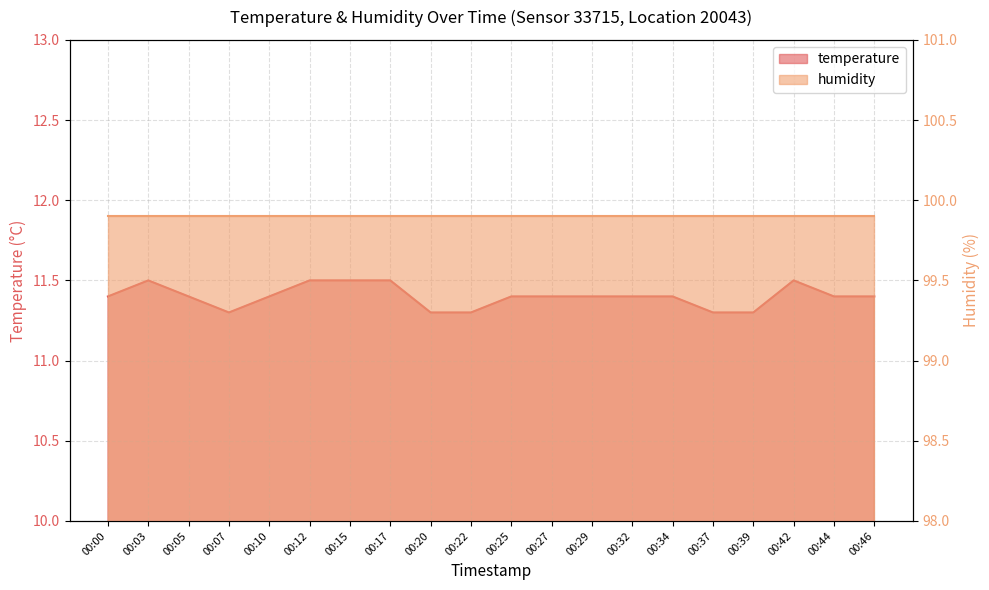

Is it true that the value at 00:07 is 11.3?

True